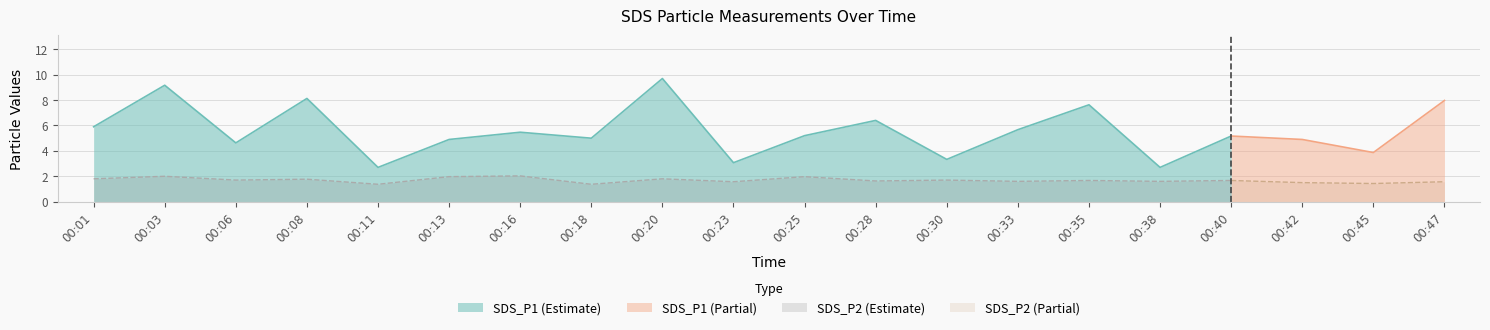

True or false: SDS_P2 and SDS_P1 cross at least once.

False